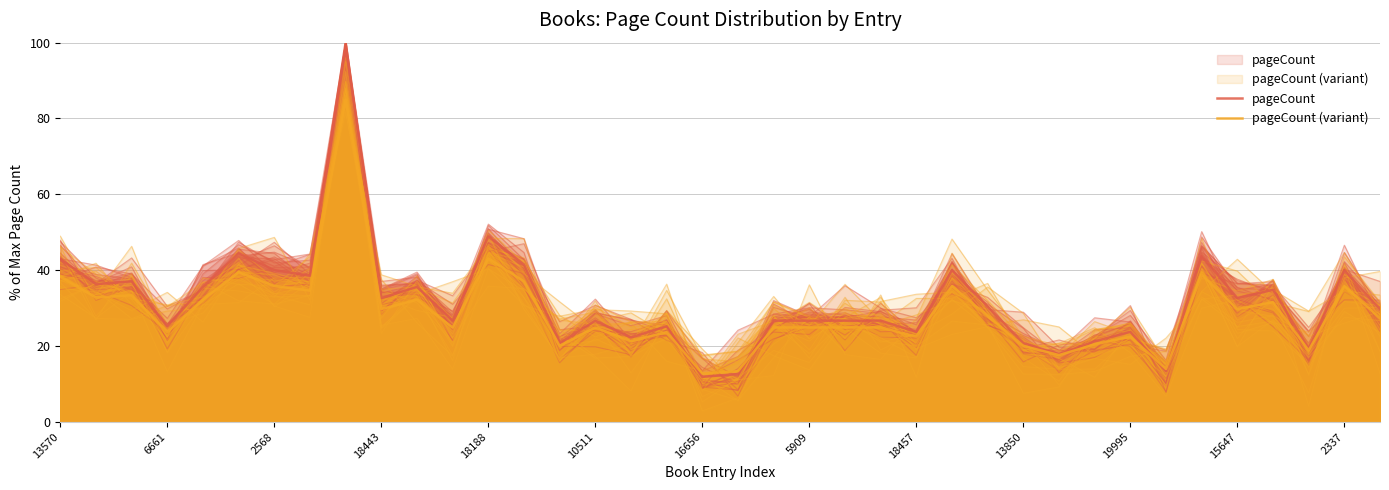

What is the maximum value shown in the chart?

100.0